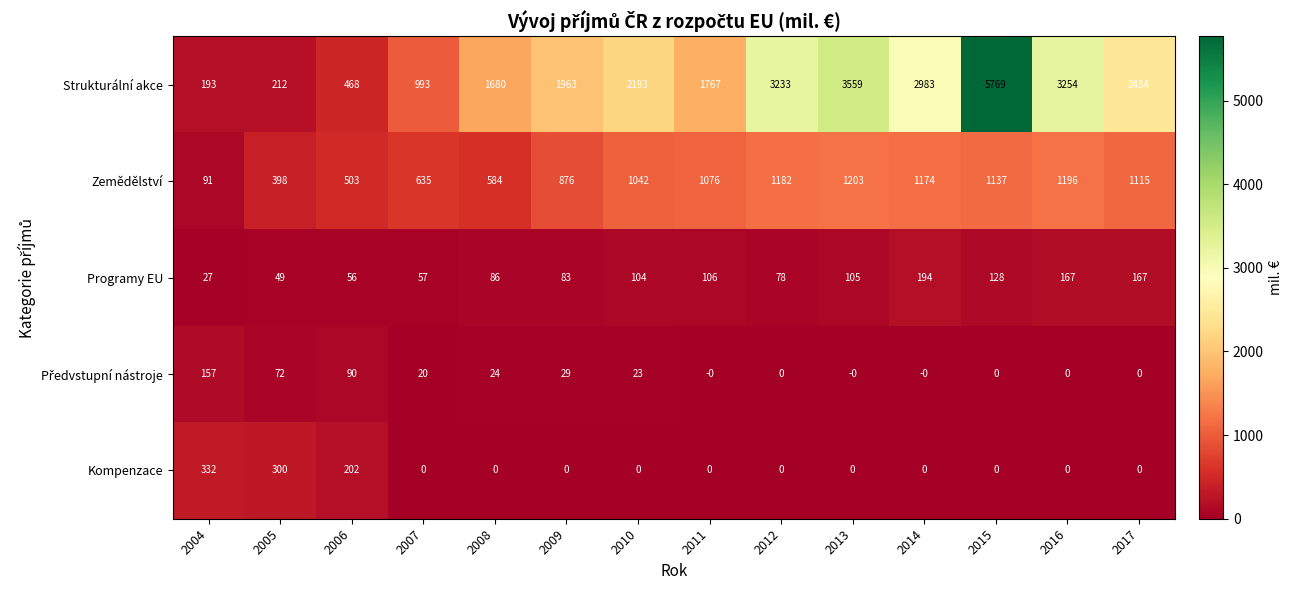

Where is Programy EU nearest to the value 110?

2011